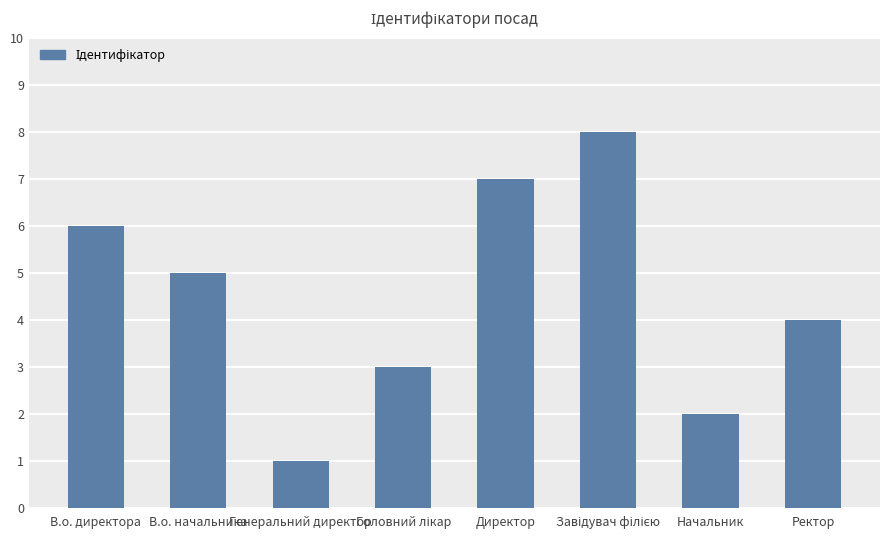

What is the maximum value shown in the chart?

8